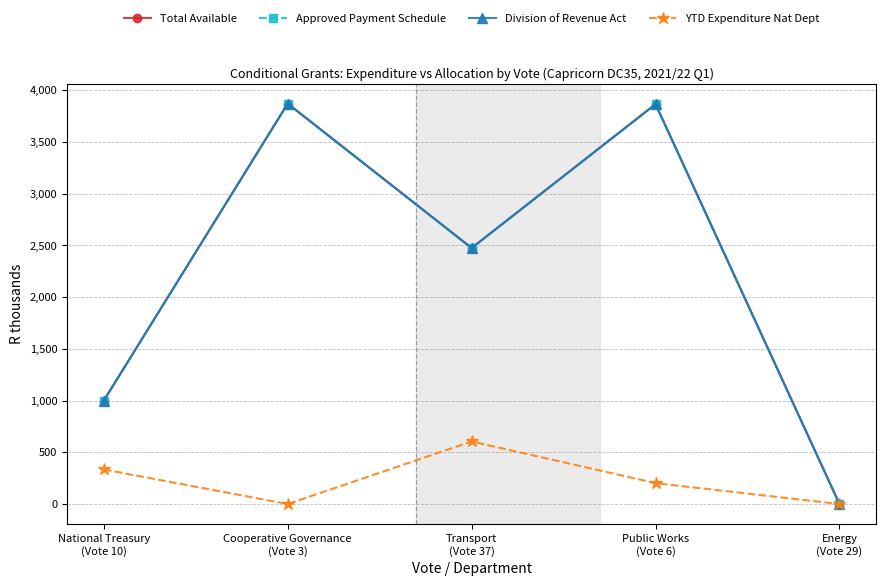

Is this an area chart (filled region under the line)?

No